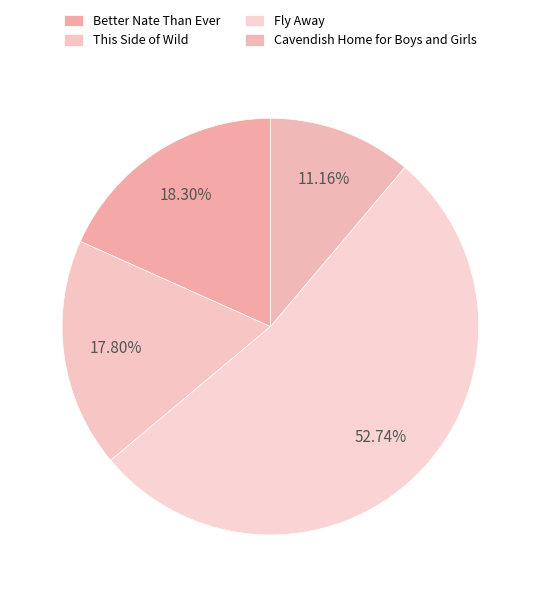

To the nearest percent, what is the difference between the This Side of Wild and Fly Away slice percentages?

35%